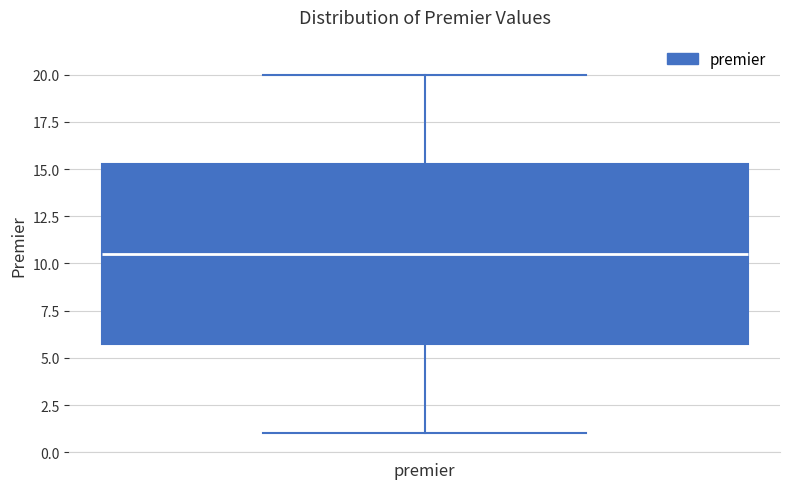

Read this box plot against the y-axis: the position of the median line, the range covered by the box, and the ends of both whiskers. The values are not printed on the chart, so give them approximately, as read against the axis.

median 10.5, box 6.0 to 15.5, whiskers 1.0 to 20.0